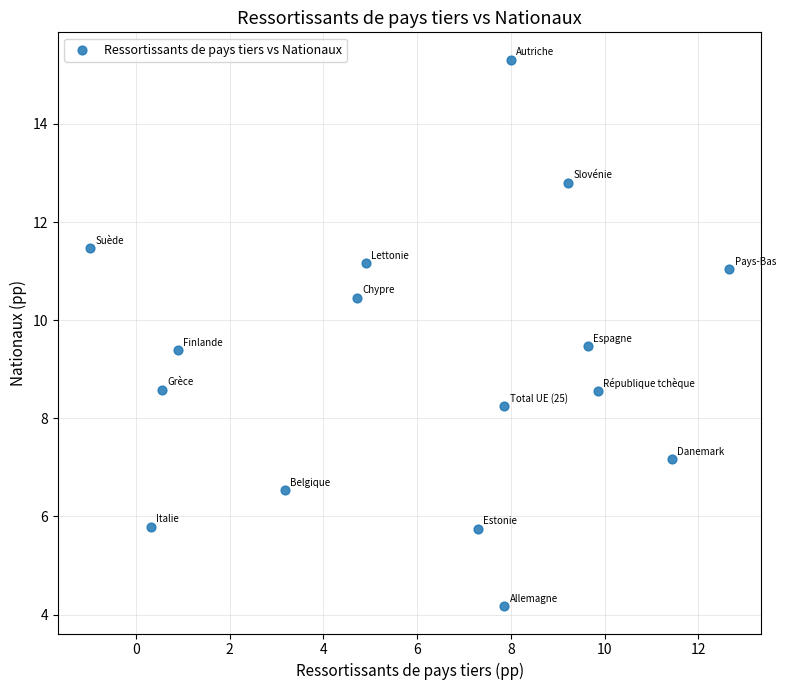

What is the range of Y values (max minus min)?

11.1